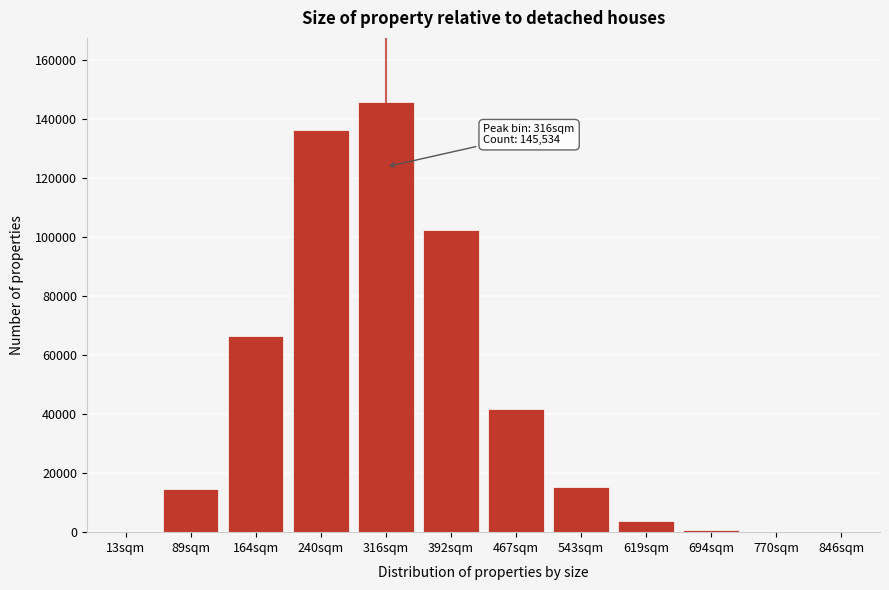

Where is the data nearest to the value 72775?

164sqm